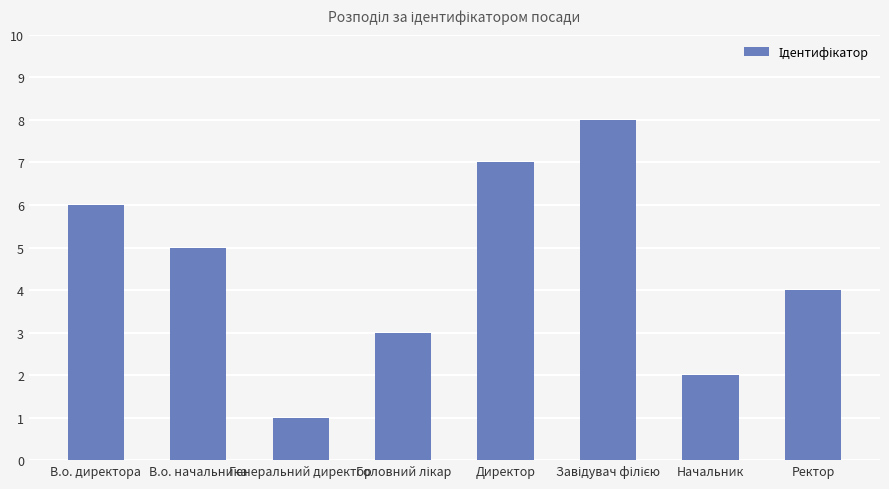

What position from the right is Директор?

4